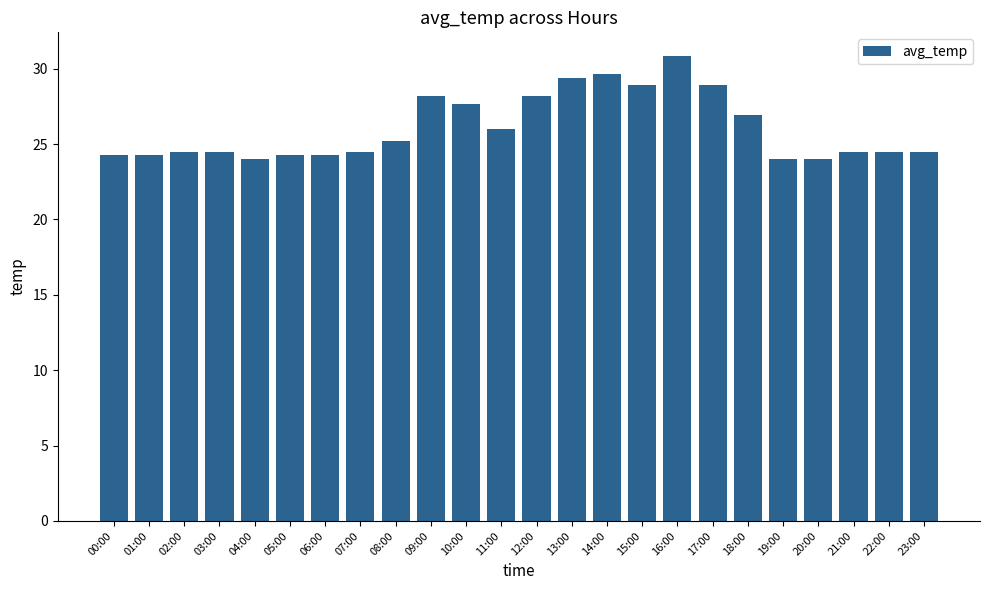

The value at 09:00 is 18.5. True or false?

False